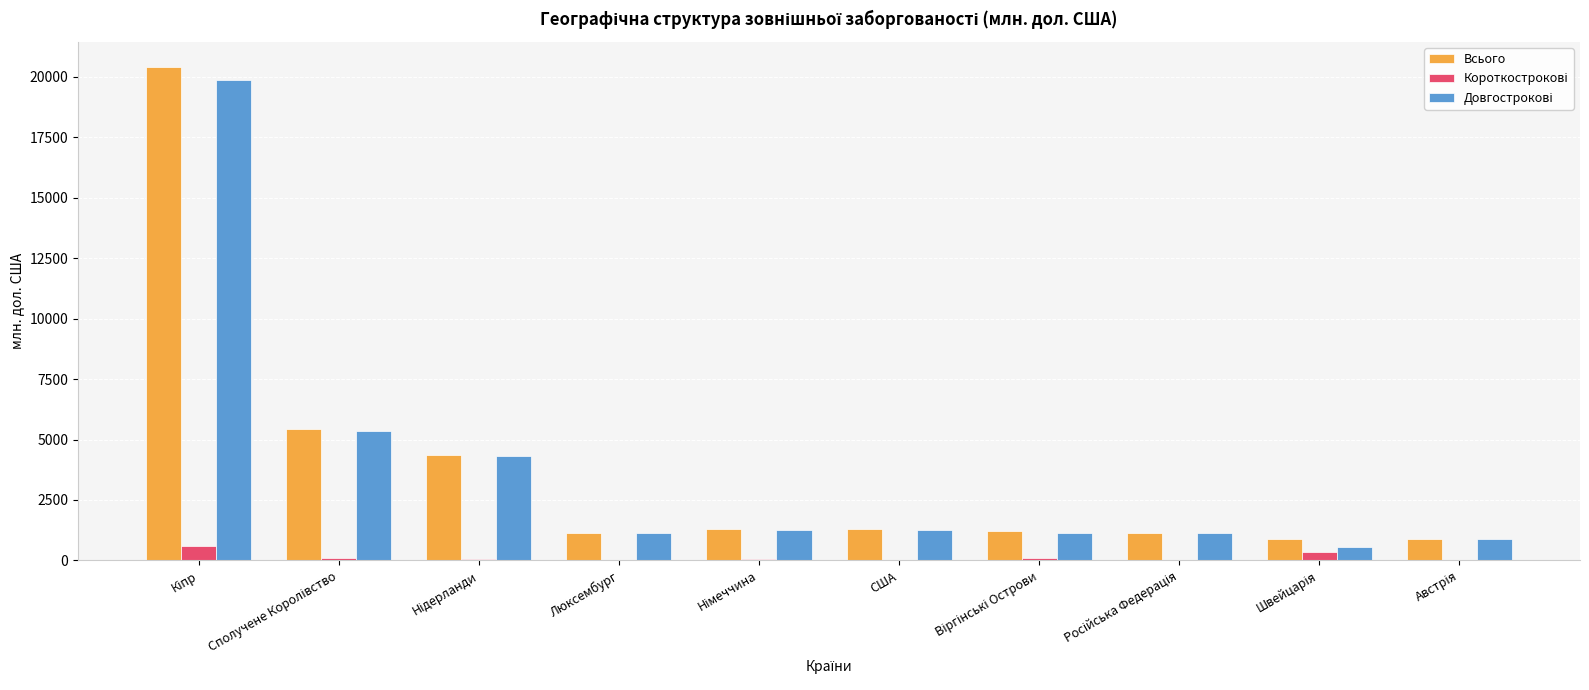

Is it true that Всього equals 1305.8 at США?

True